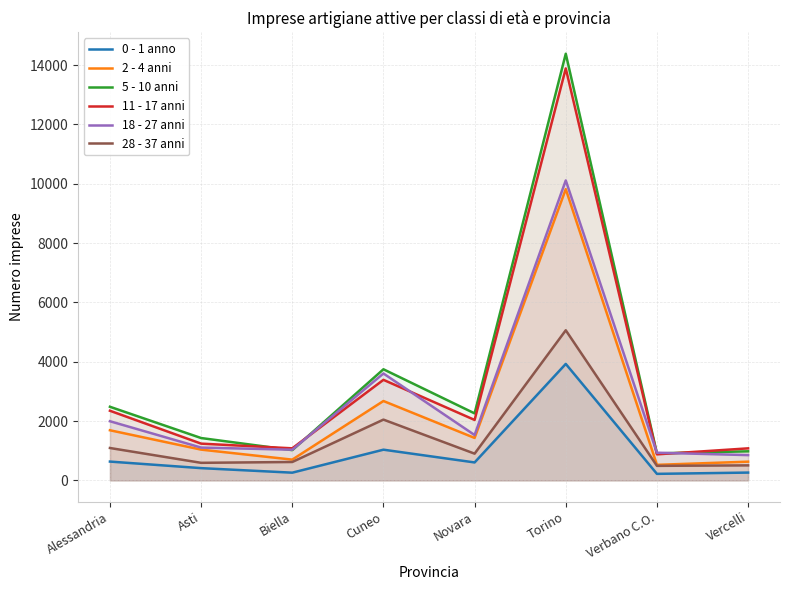

Reading left to right, what are all the values shown in this chart?

0 - 1 anno: Alessandria=634	Asti=413	Biella=260	Cuneo=1035	Novara=605	Torino=3927	Verbano C.O.=220	Vercelli=263
2 - 4 anni: Alessandria=1690	Asti=1037	Biella=700	Cuneo=2676	Novara=1431	Torino=9819	Verbano C.O.=524	Vercelli=631
5 - 10 anni: Alessandria=2482	Asti=1428	Biella=1020	Cuneo=3746	Novara=2259	Torino=14384	Verbano C.O.=910	Vercelli=980
11 - 17 anni: Alessandria=2348	Asti=1239	Biella=1081	Cuneo=3390	Novara=2038	Torino=13889	Verbano C.O.=878	Vercelli=1080
18 - 27 anni: Alessandria=1994	Asti=1106	Biella=1034	Cuneo=3604	Novara=1529	Torino=10113	Verbano C.O.=933	Vercelli=852
28 - 37 anni: Alessandria=1092	Asti=592	Biella=620	Cuneo=2049	Novara=901	Torino=5061	Verbano C.O.=490	Vercelli=506